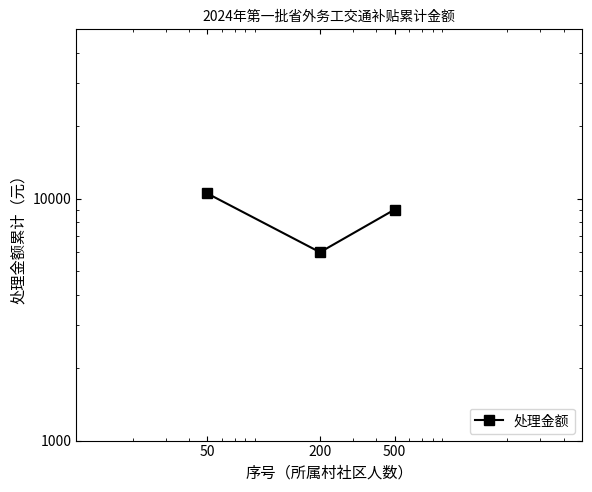

What value does the data have at 200?

6000